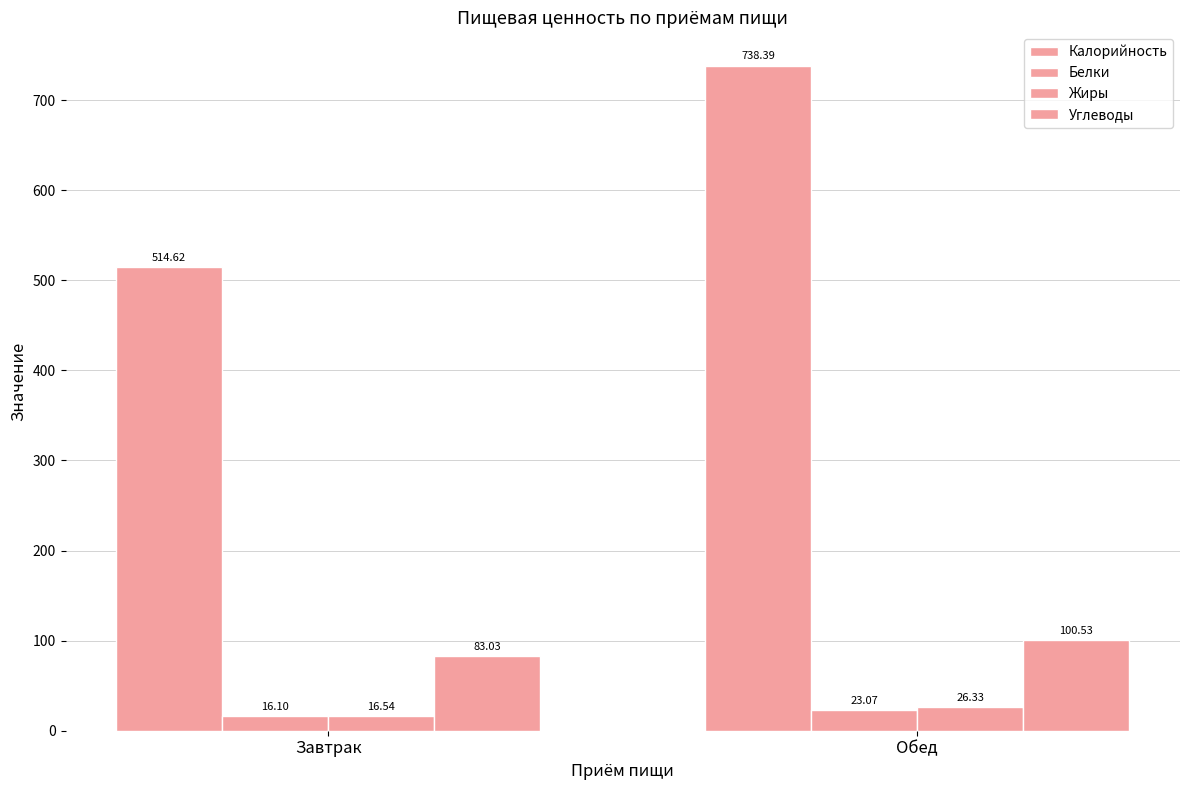

List the series in order of their peak value, highest first.

Калорийность, Углеводы, Жиры, Белки